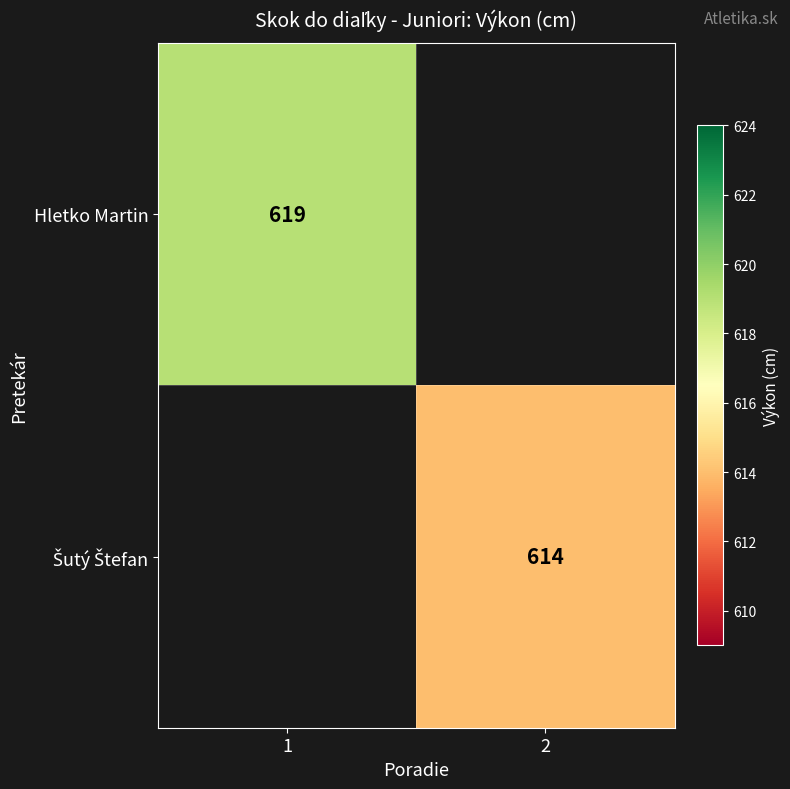

The value of Hletko Martin at 1 is 166. True or false?

False